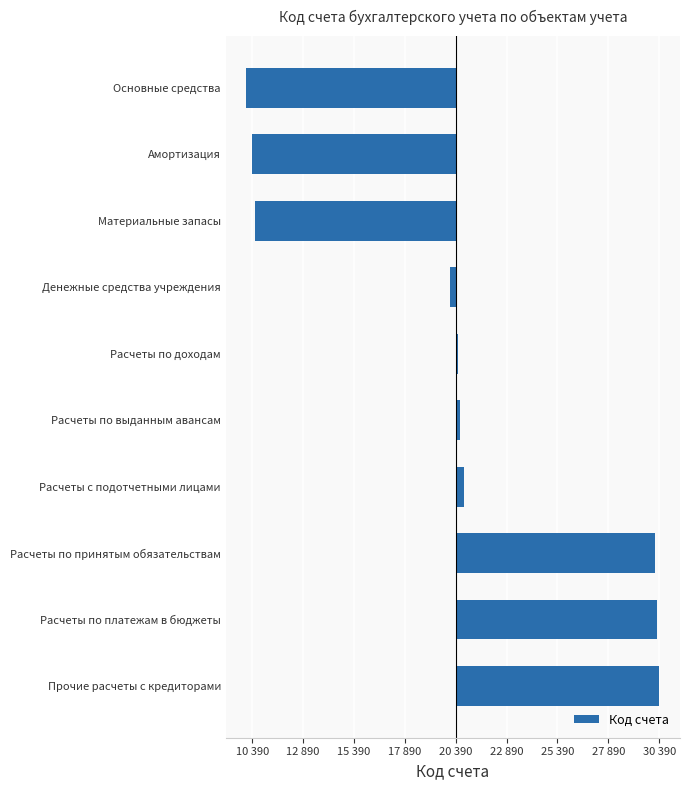

Are the bars horizontal?

Yes